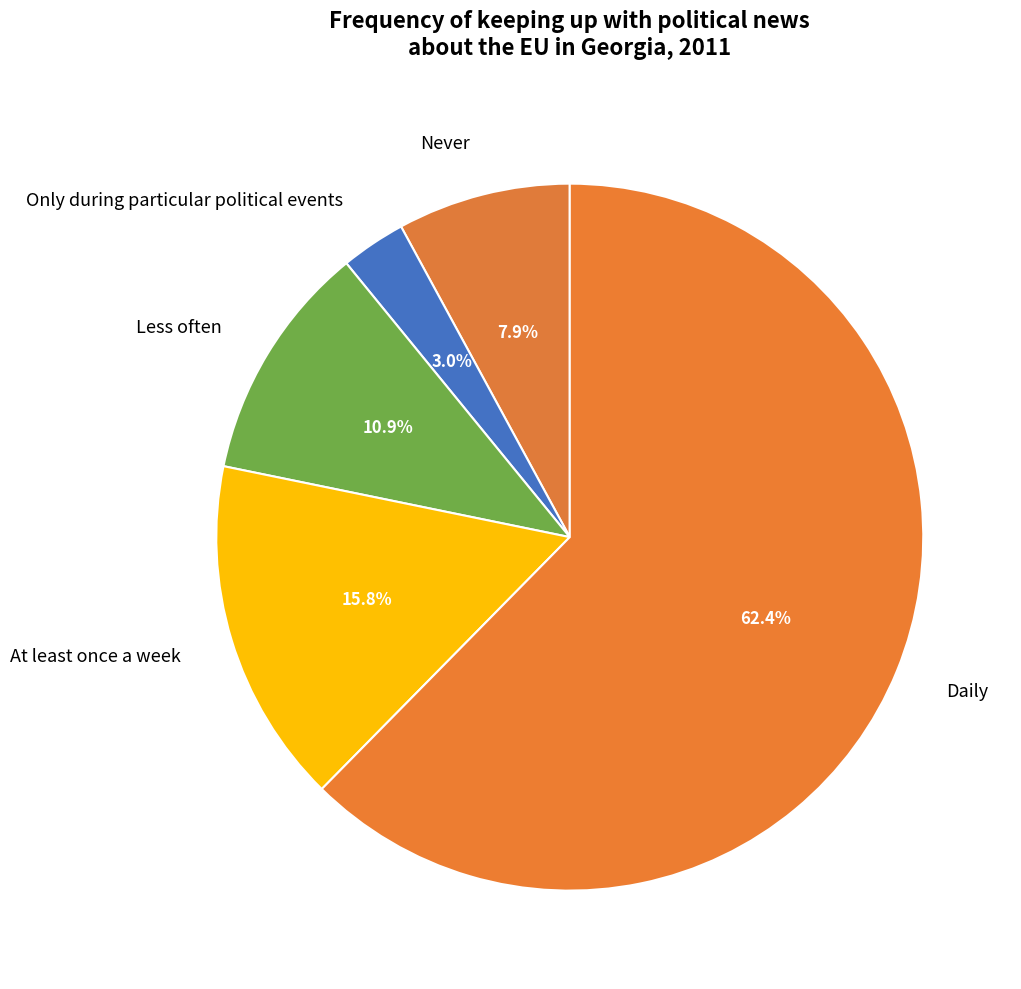

How many segments does this pie chart have?

5